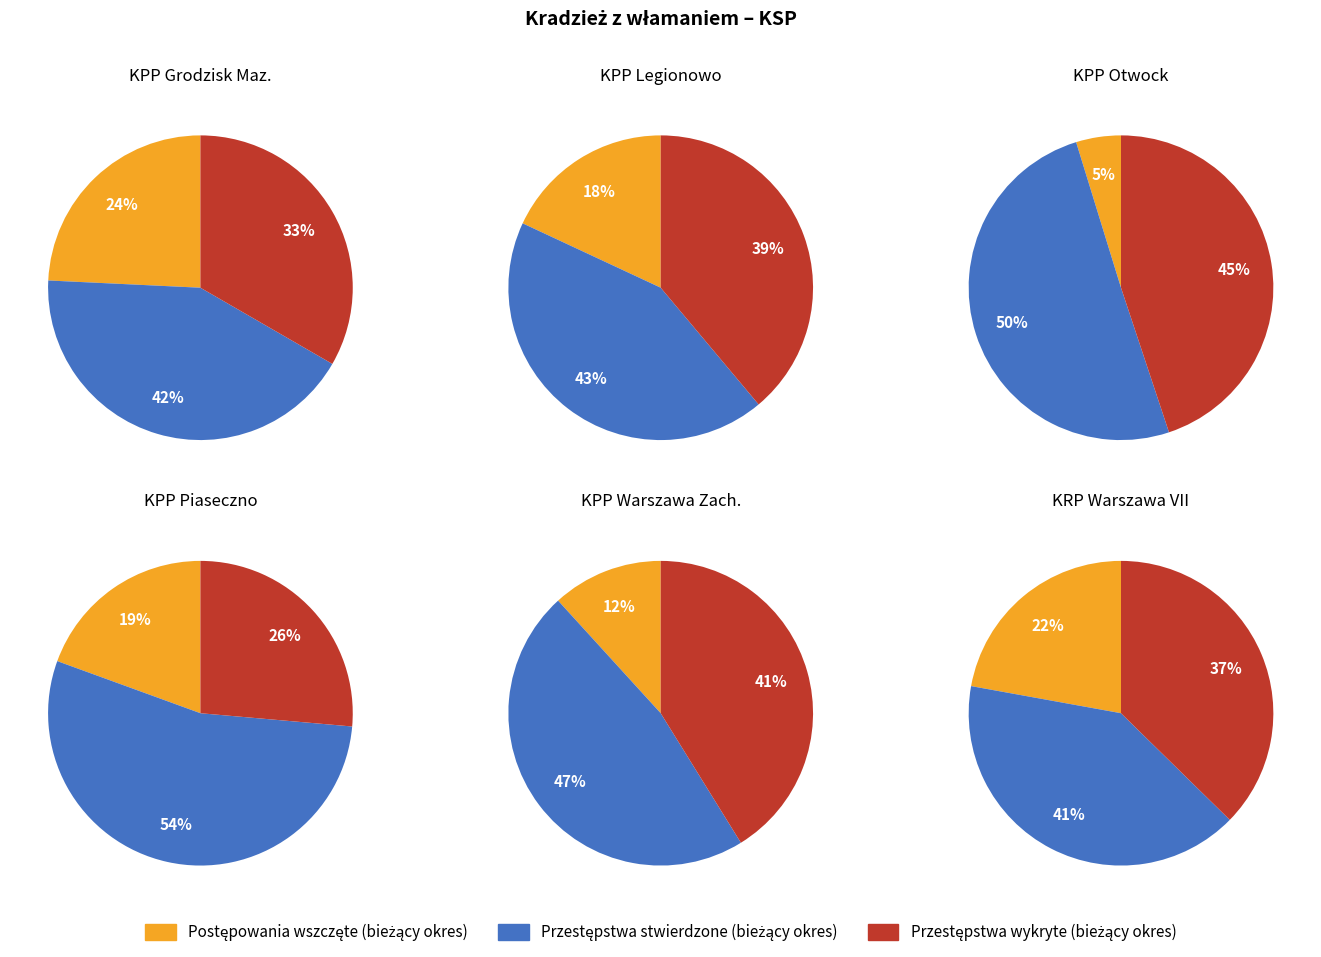

Does any single category account for the majority?

No